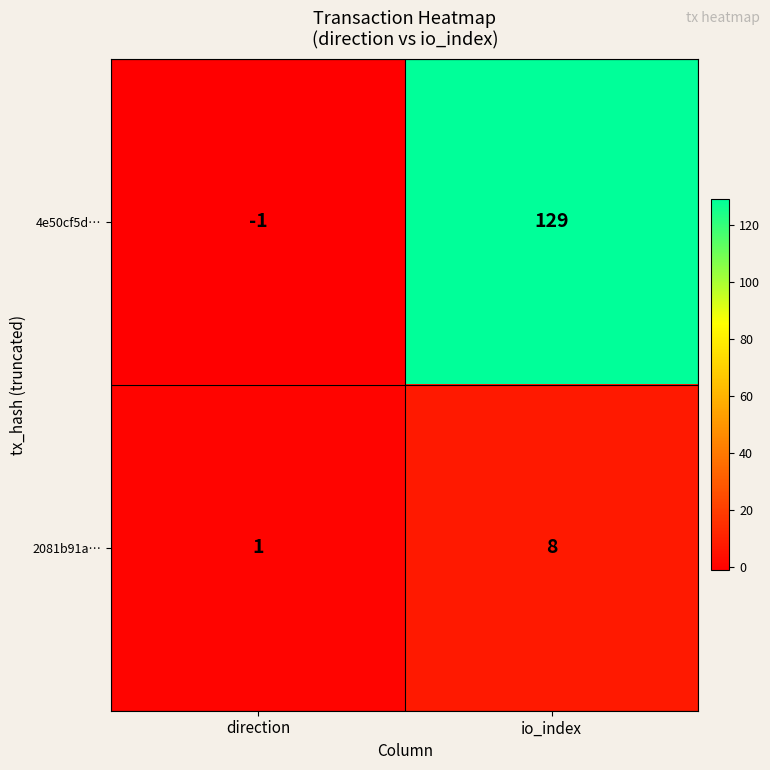

What is the smallest value displayed?

-1